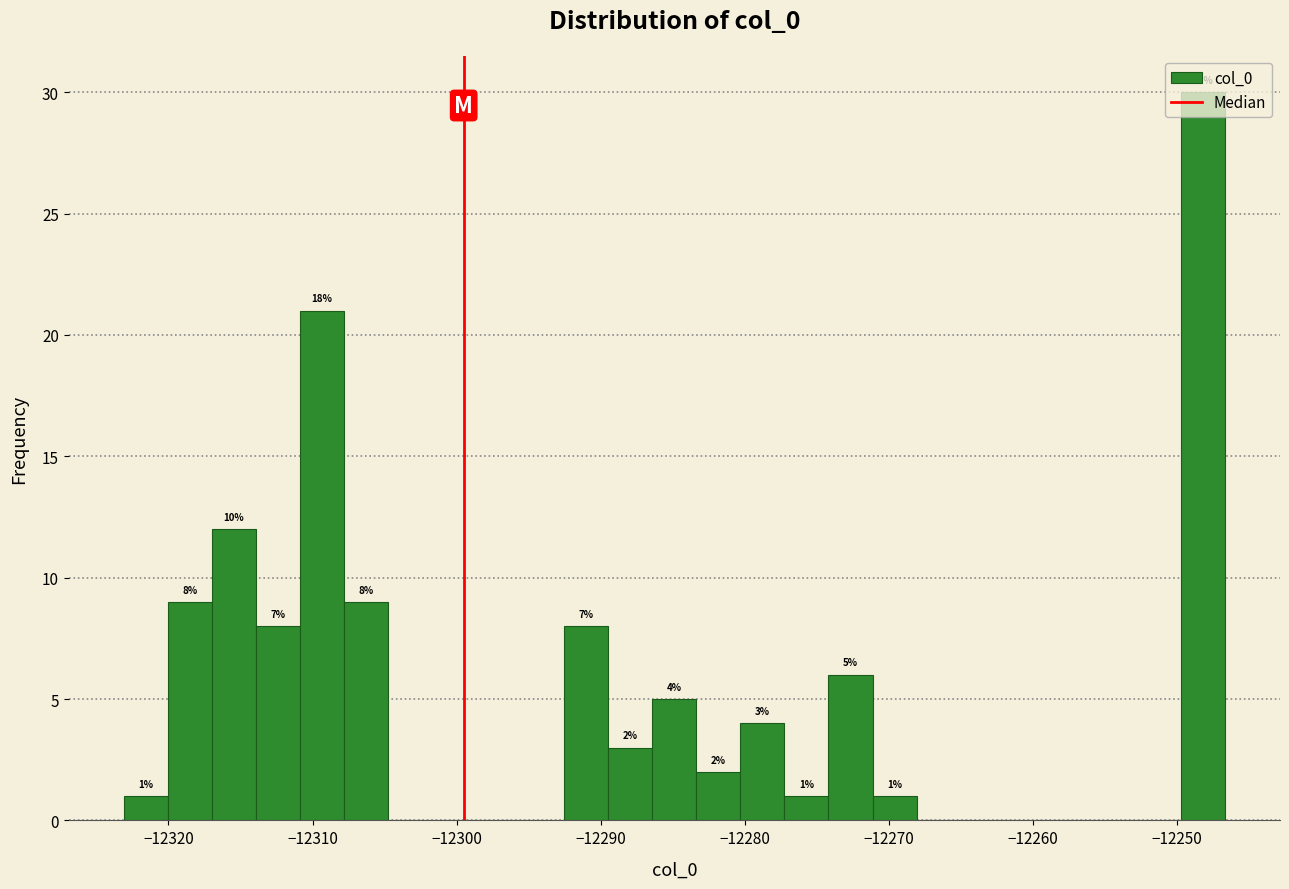

Read against the x-axis, roughly where is the centre of the tallest bar?

-12248